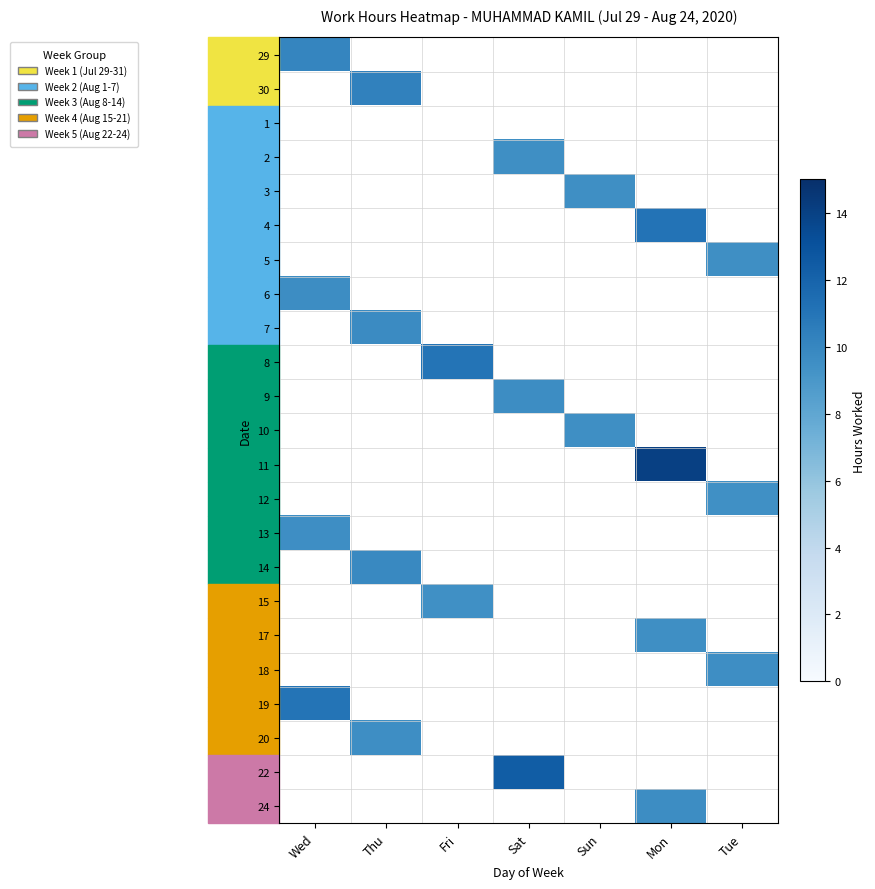

How many categories are shown in the chart?

7